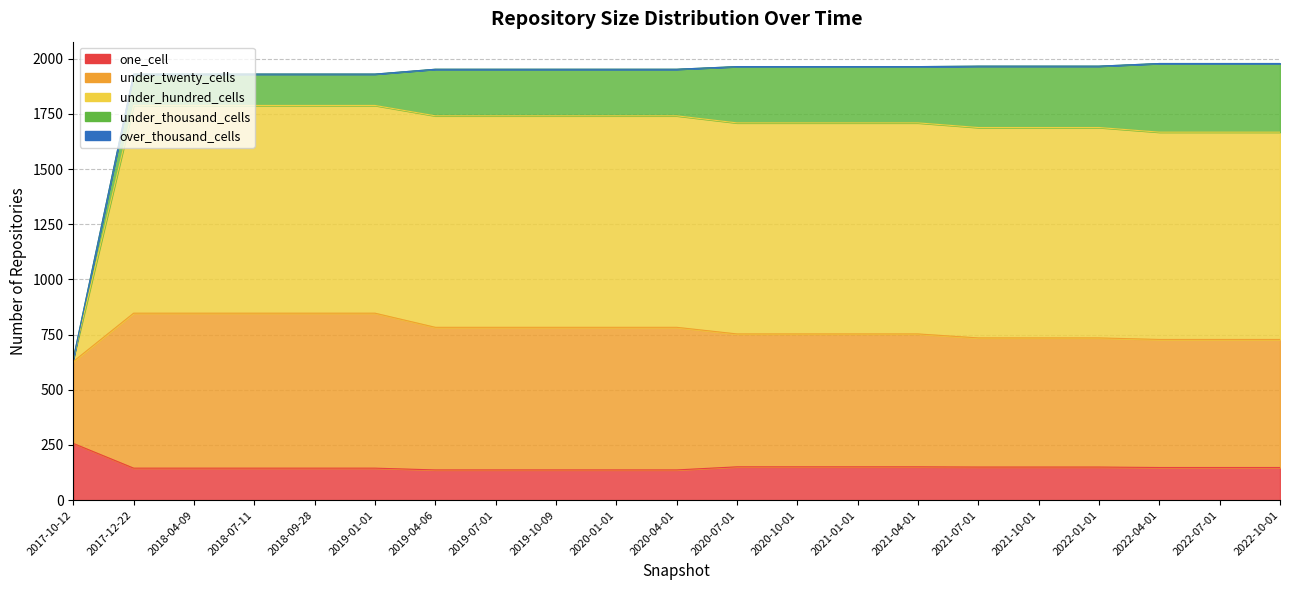

True or false: one_cell has more than 2 interior local peaks.

False